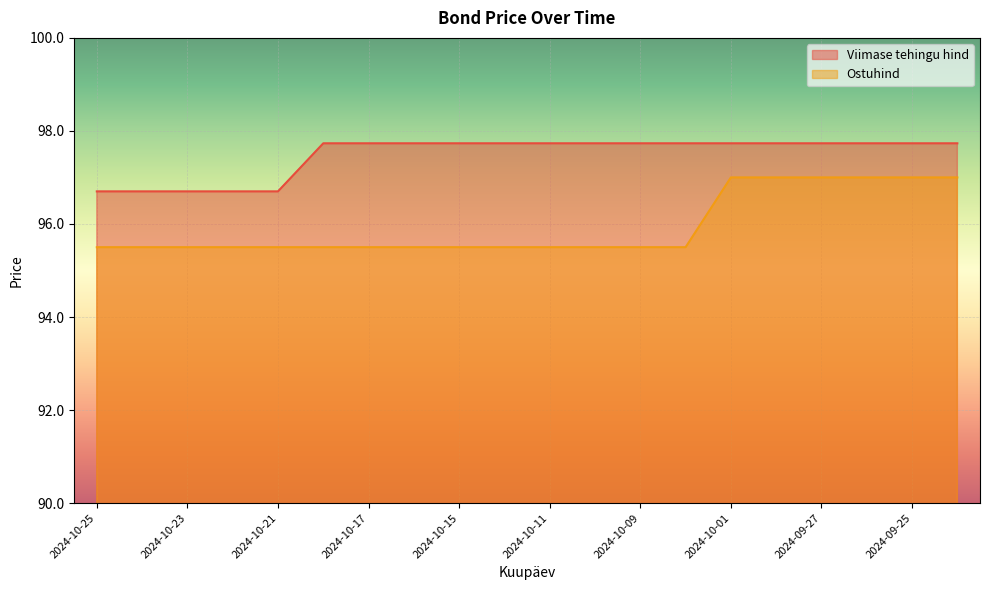

True or false: Ostuhind and Viimase tehingu hind cross at least once.

False